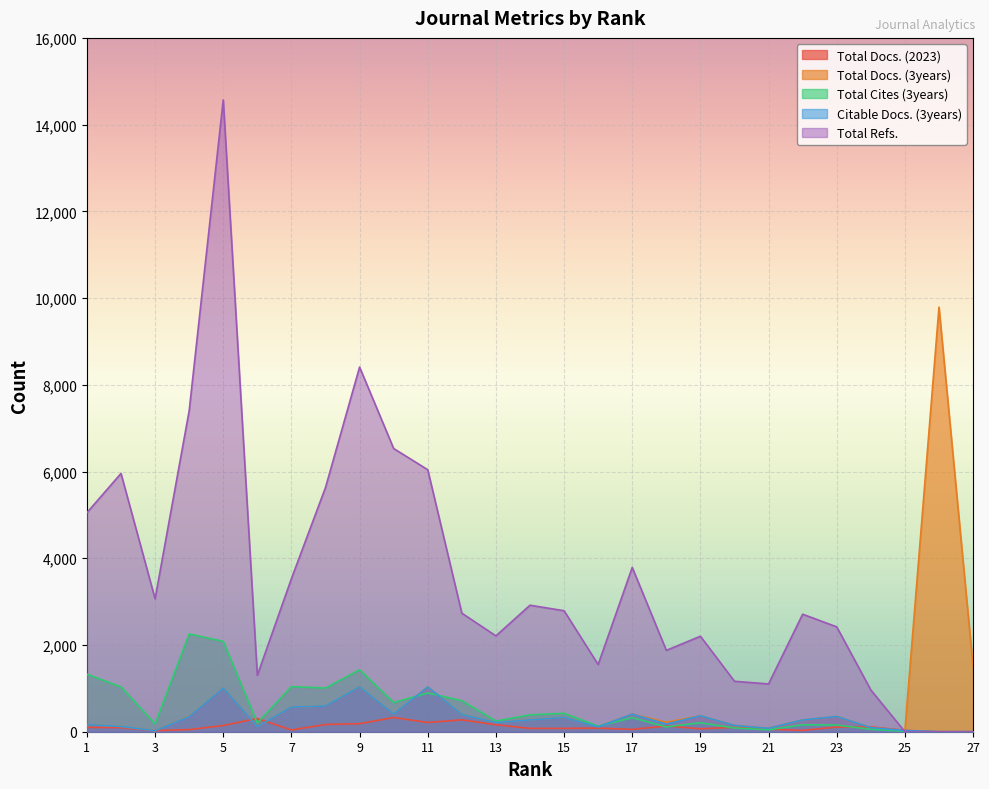

Rank the series by their maximum value, from highest to lowest.

Total Refs., Total Docs. (3years), Total Cites (3years), Citable Docs. (3years), Total Docs. (2023)